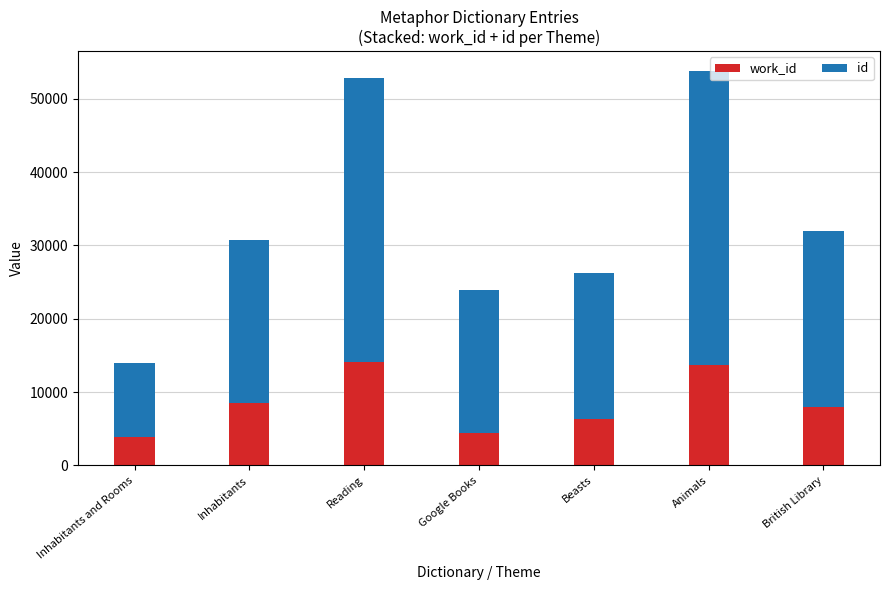

What is the total value across all series at Inhabitants and Rooms?

13920